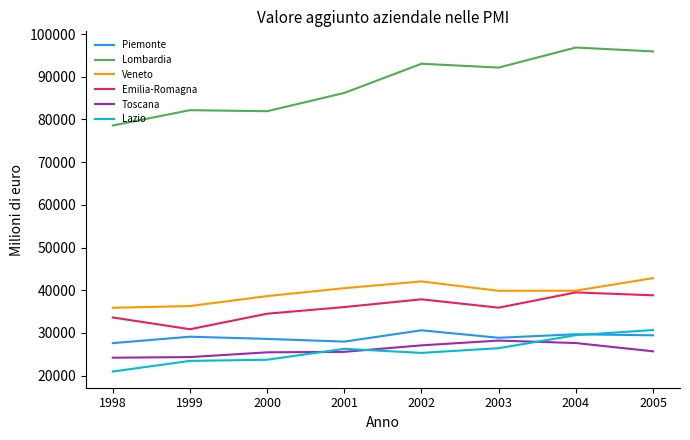

Which series has the largest total across all categories?

Lombardia